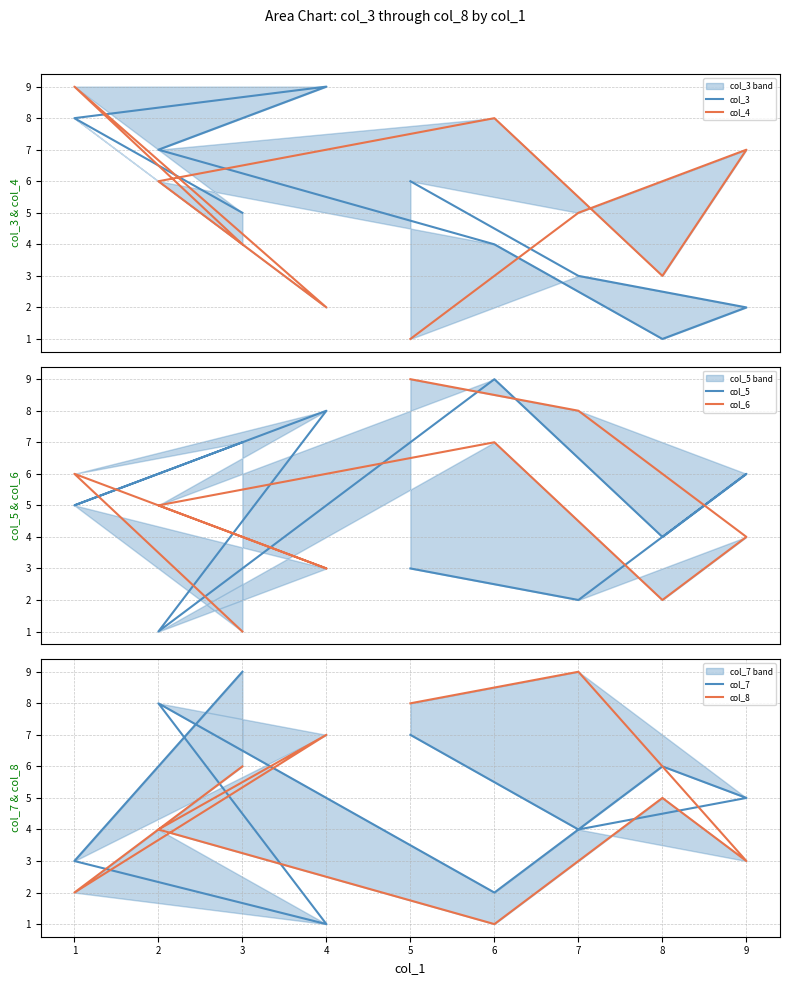

How many intersections are there between col_3 and col_8?

2